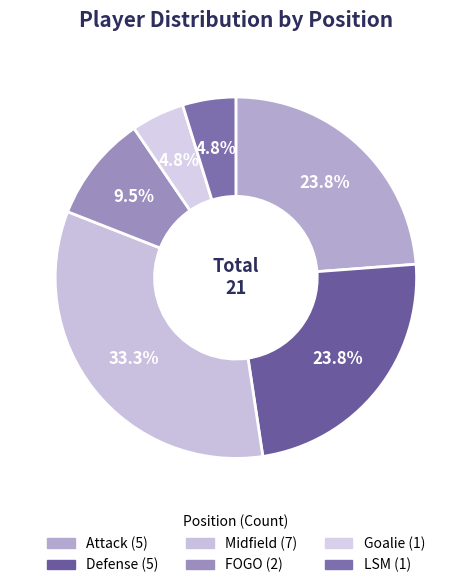

Between Defense and FOGO, which is larger?

Defense